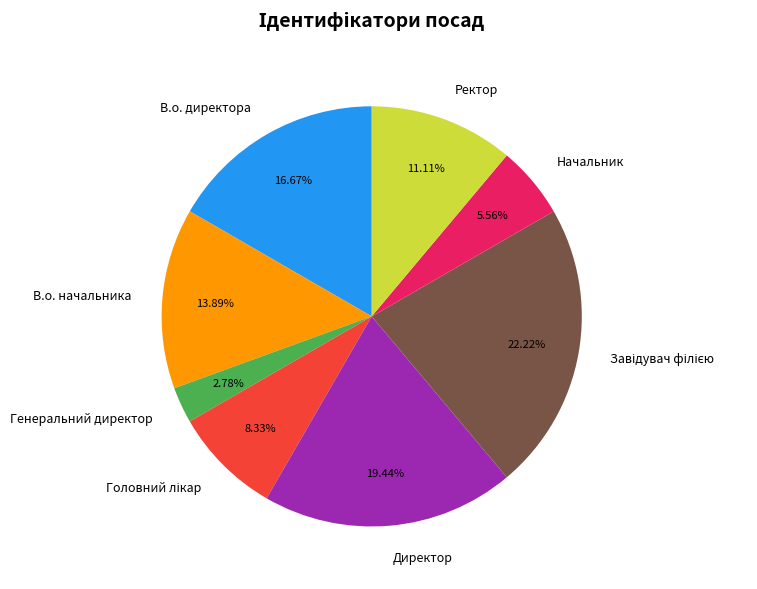

Is it true that Генеральний директор is 3% of the pie?

True